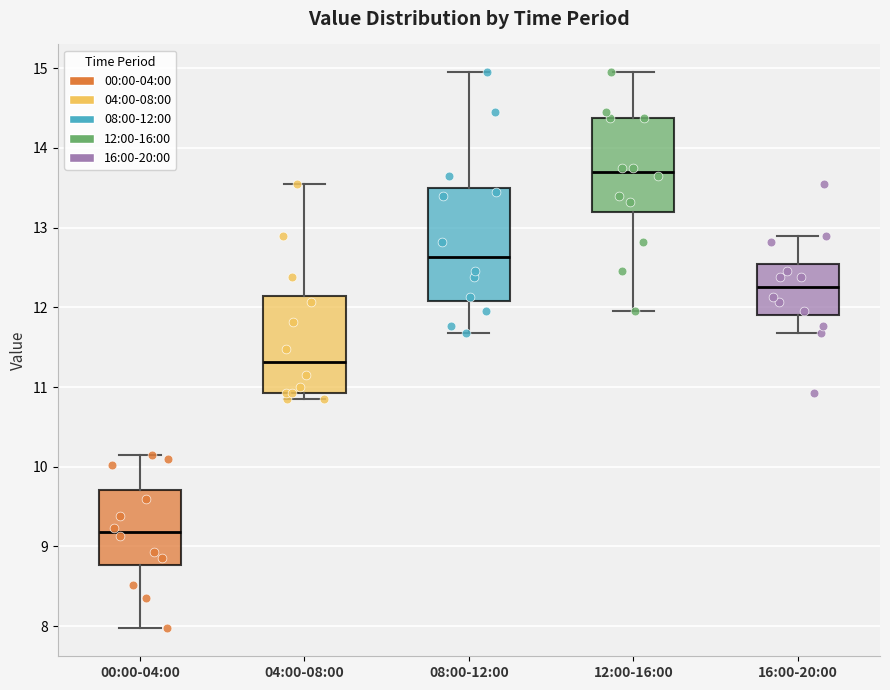

Which box's median line is the lowest?

00:00-04:00